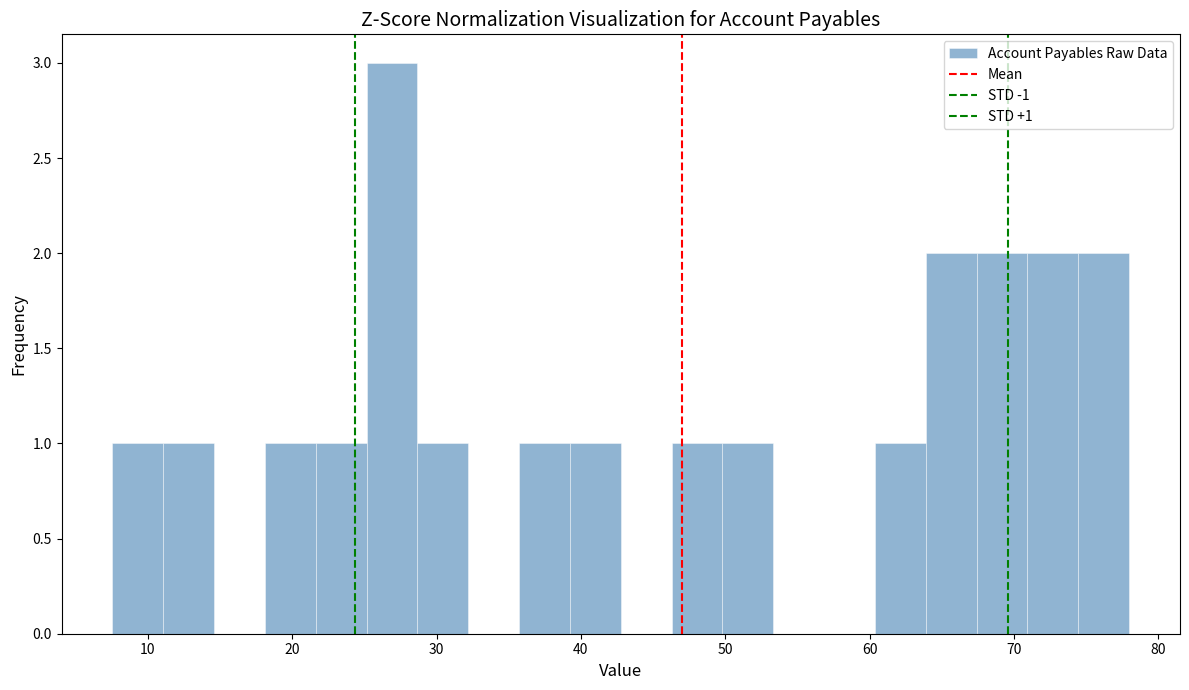

Around what value on the x-axis is the tallest bar? Give the approximate position of its centre, as read against the axis.

27